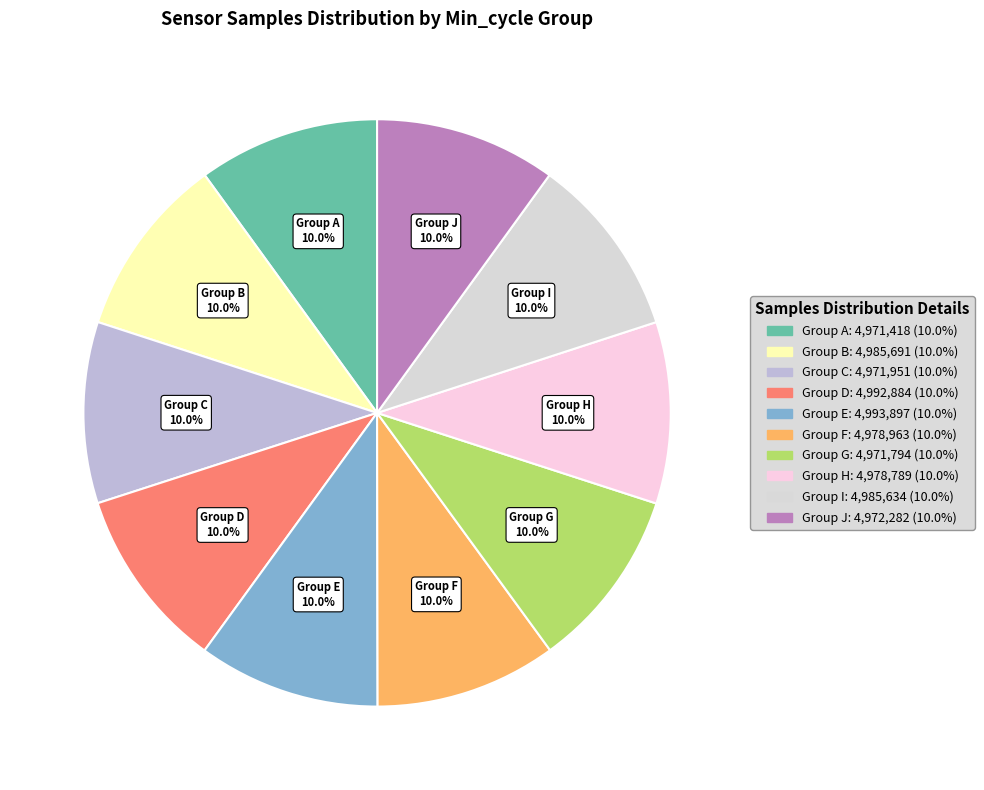

Is Group F the majority of the pie?

No